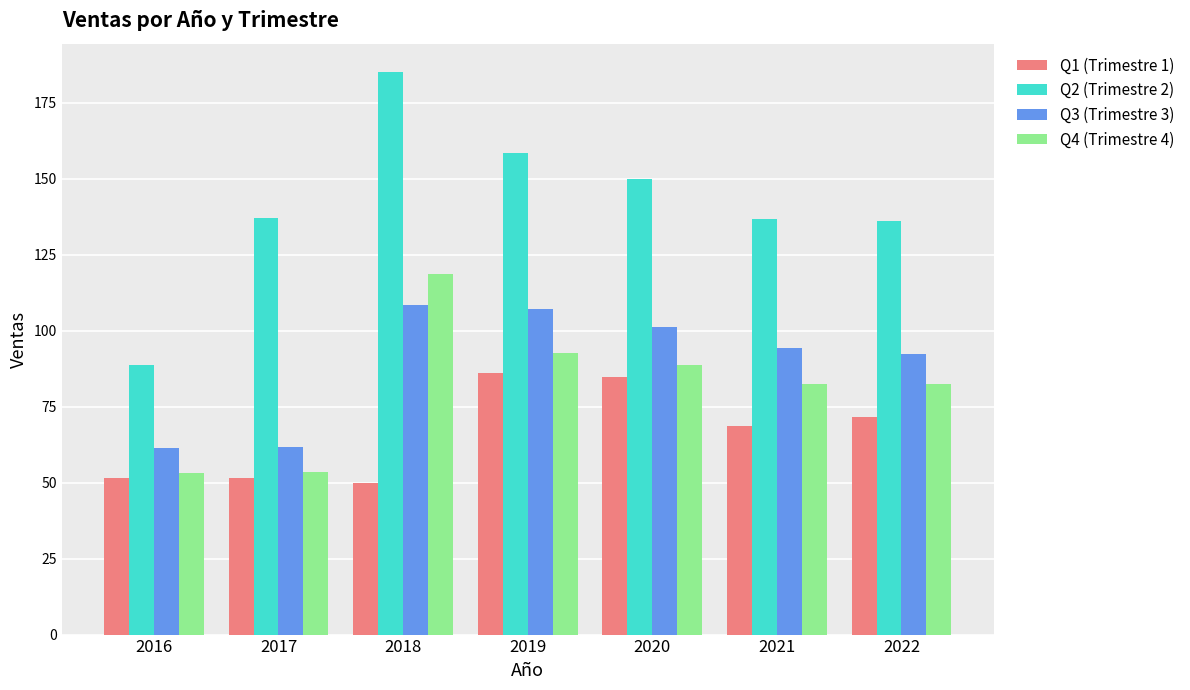

Count the number of categories in the chart.

7